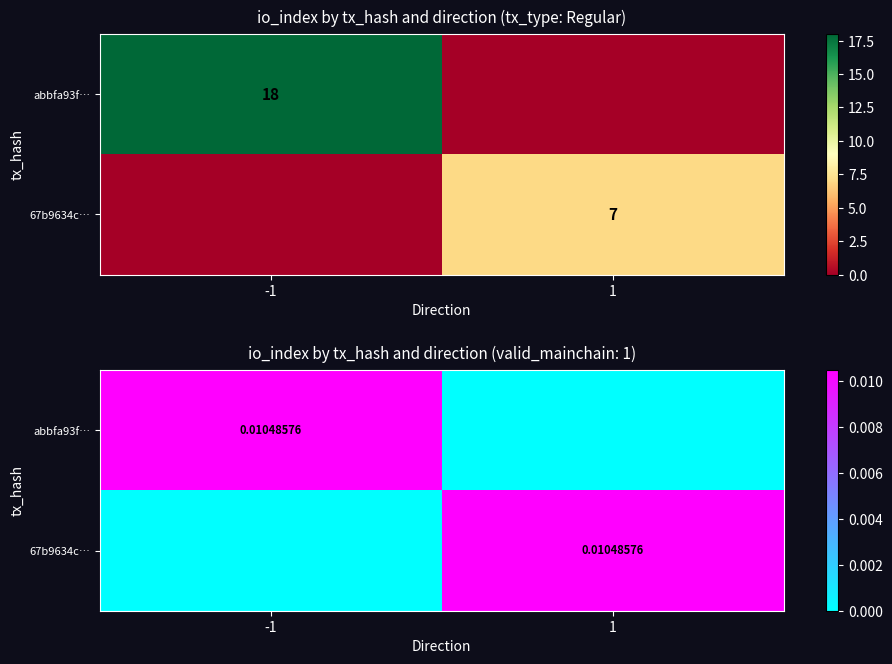

Which series has the widest spread of values?

abbfa93f…